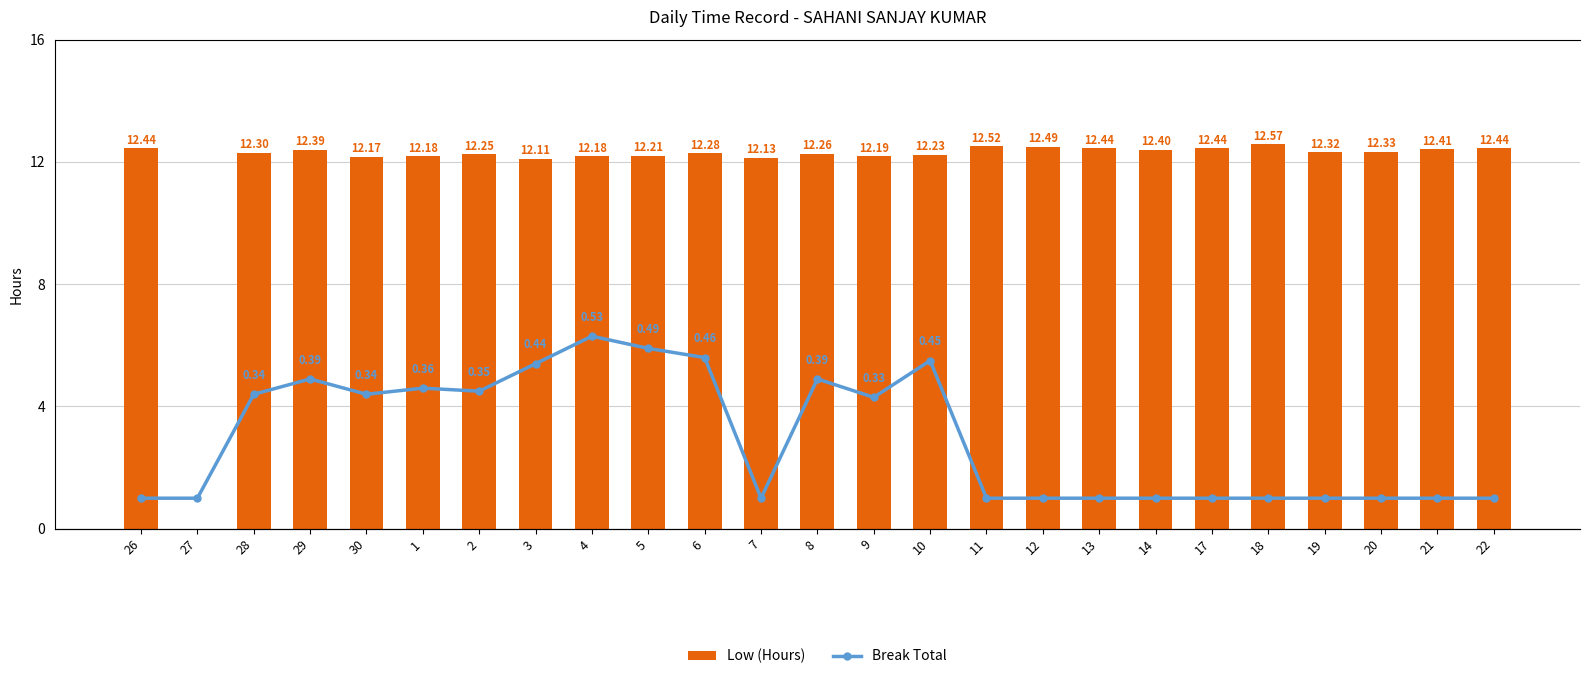

Which series has the widest spread of values?

Low (Hours)